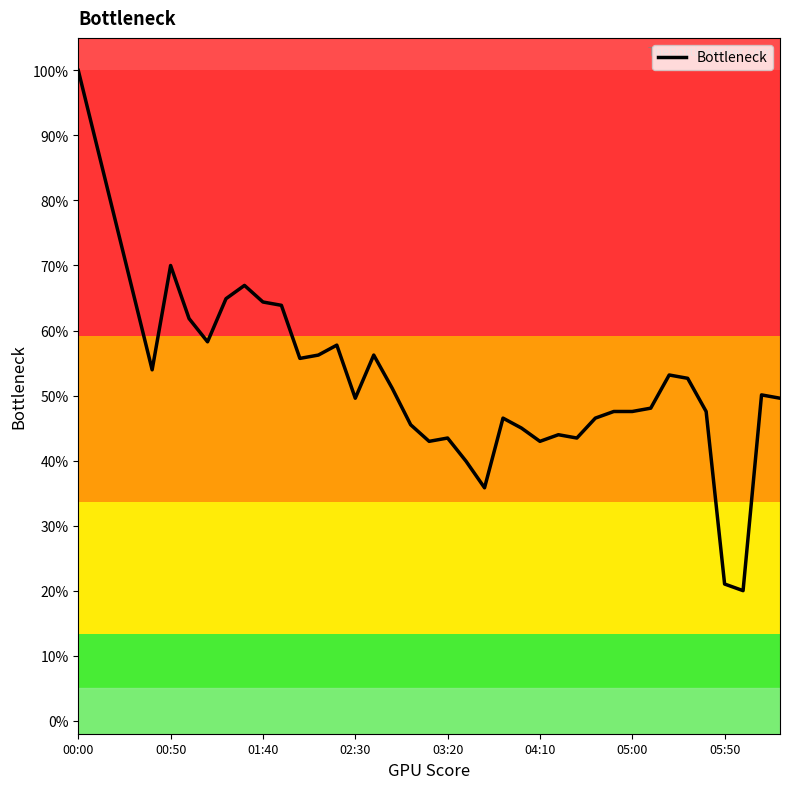

What is the sum of all values?

2075.1